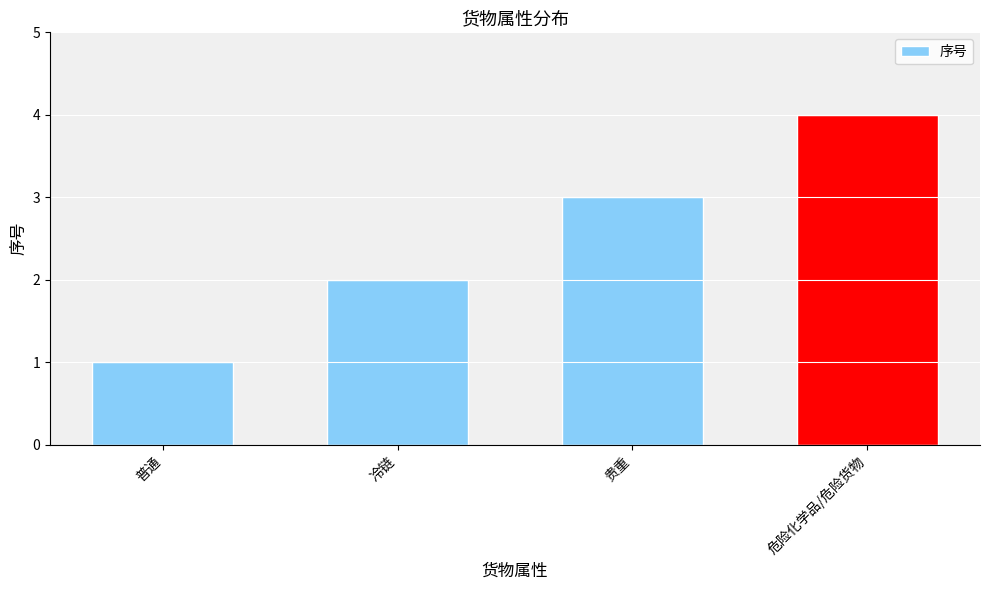

What is the difference between the maximum and minimum values?

3